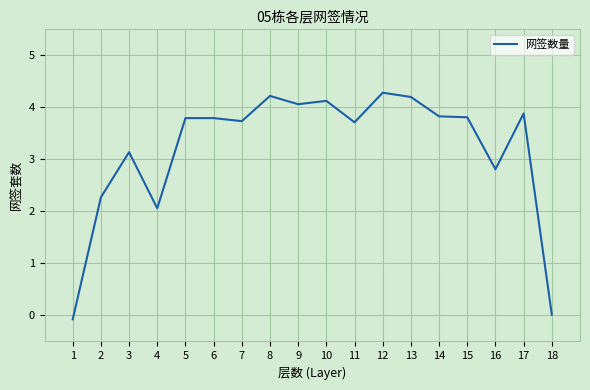

True or false: the data shows 2.4 at 10.

False